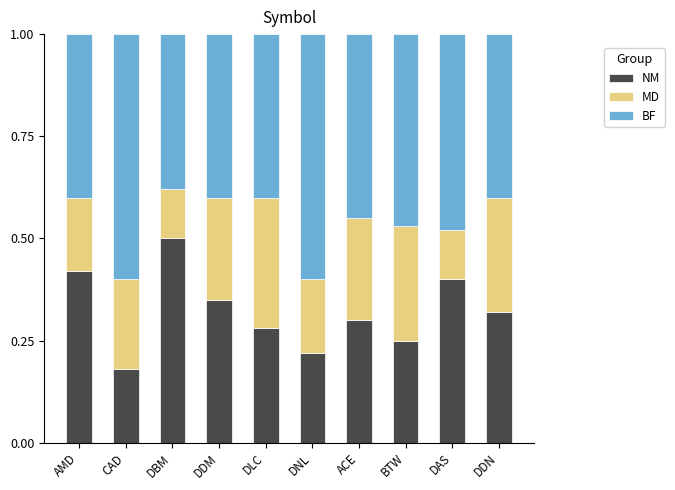

What is the total value across all series at DNL?

1.0